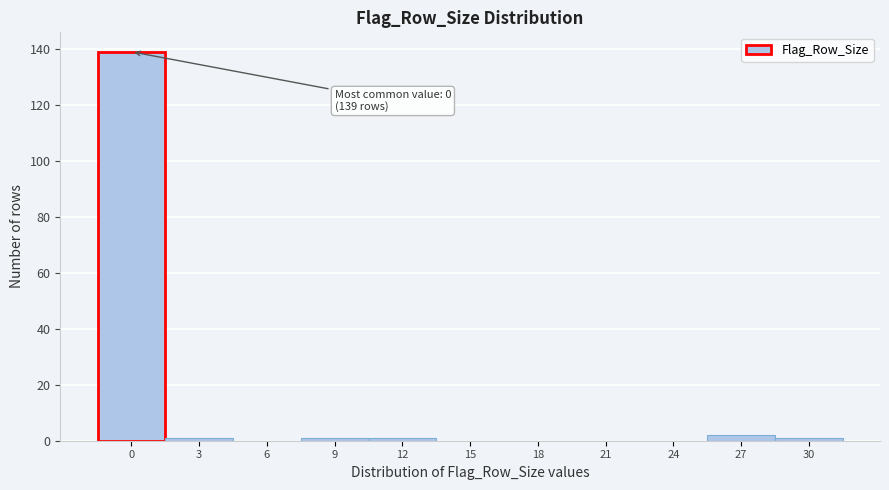

Reading left to right, what are all the values shown in this chart?

0=139	3=1	6=0	9=1	12=1	15=0	18=0	21=0	24=0	27=2	30=1